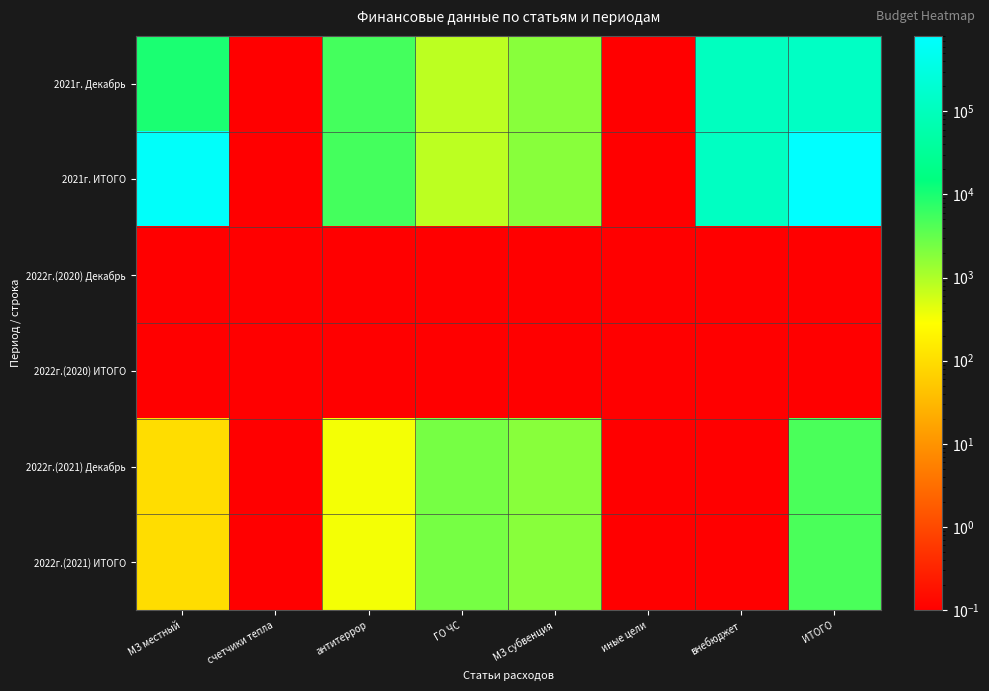

At антитеррор, list the series in order from smallest to largest.

2022г.(2020) Декабрь, 2022г.(2020) ИТОГО, 2022г.(2021) Декабрь, 2022г.(2021) ИТОГО, 2021г. Декабрь, 2021г. ИТОГО